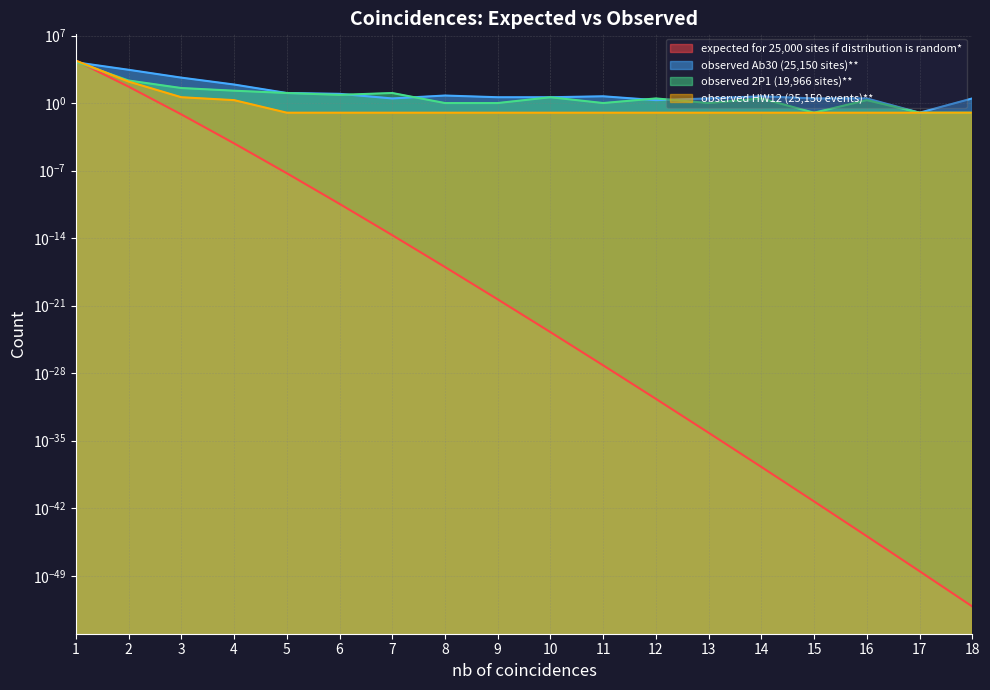

List the labels in order of observed HW12 (25,150 events)** value, largest first.

1, 2, 3, 4, 5, 6, 7, 8, 9, 10, 11, 12, 13, 14, 15, 16, 17, 18